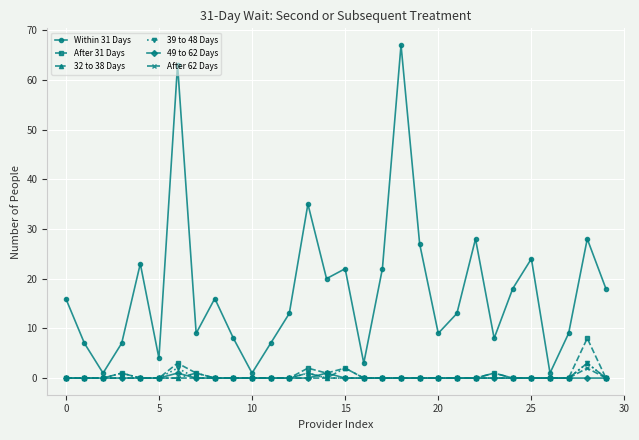

Which series has the largest range (max minus min)?

Within 31 Days